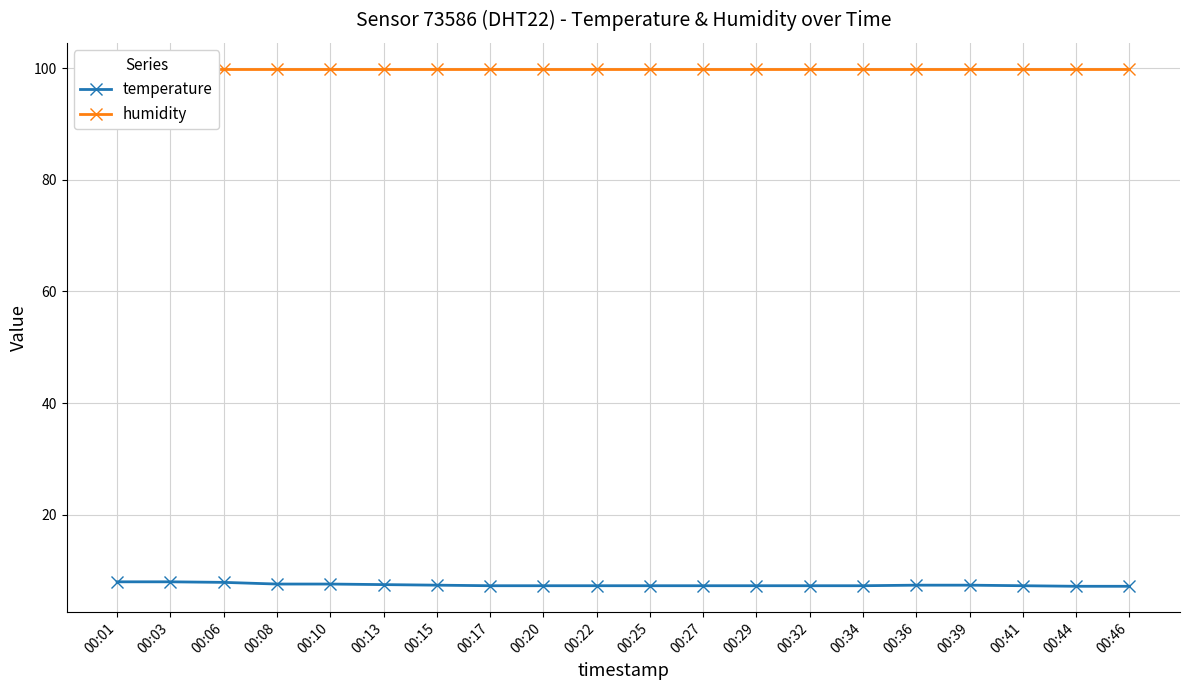

Reading left to right, extract all data points from this chart.

temperature: 8.0	8.0	7.9	7.6	7.6	7.5	7.4	7.3	7.3	7.3	7.3	7.3	7.3	7.3	7.3	7.4	7.4	7.3	7.2	7.2
humidity: 99.9	99.9	99.9	99.9	99.9	99.9	99.9	99.9	99.9	99.9	99.9	99.9	99.9	99.9	99.9	99.9	99.9	99.9	99.9	99.9